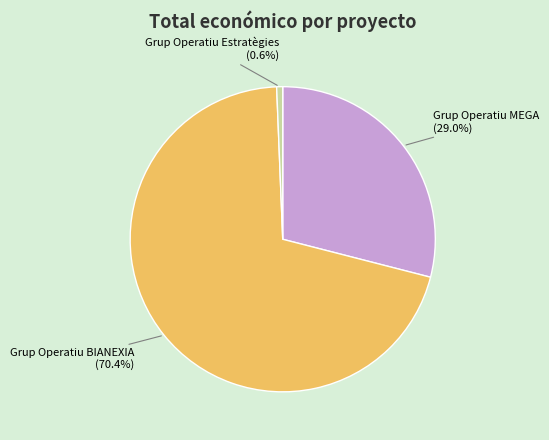

Is there a majority slice in this chart?

Yes